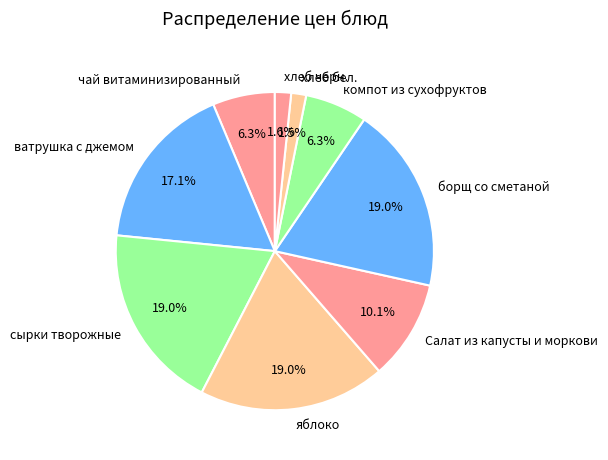

What percentage is the Салат из капусты и моркови slice, to the nearest percent?

10%